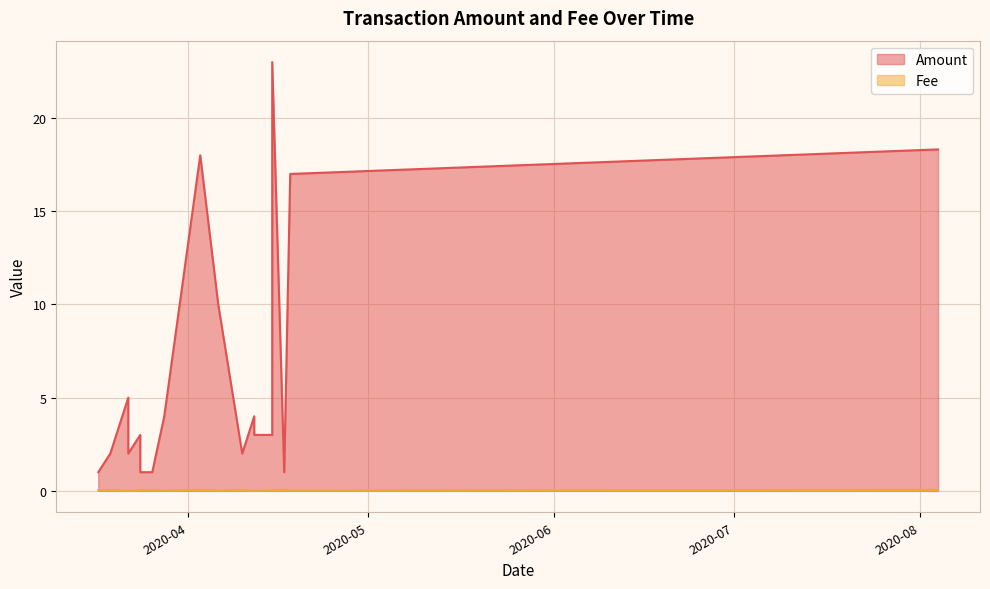

Which has a higher value, 2020-03-19 or 2020-08-04?

2020-08-04